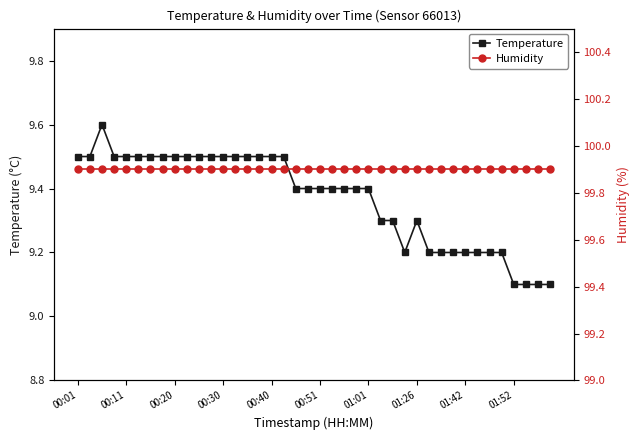

Does the chart have visible grid lines?

No